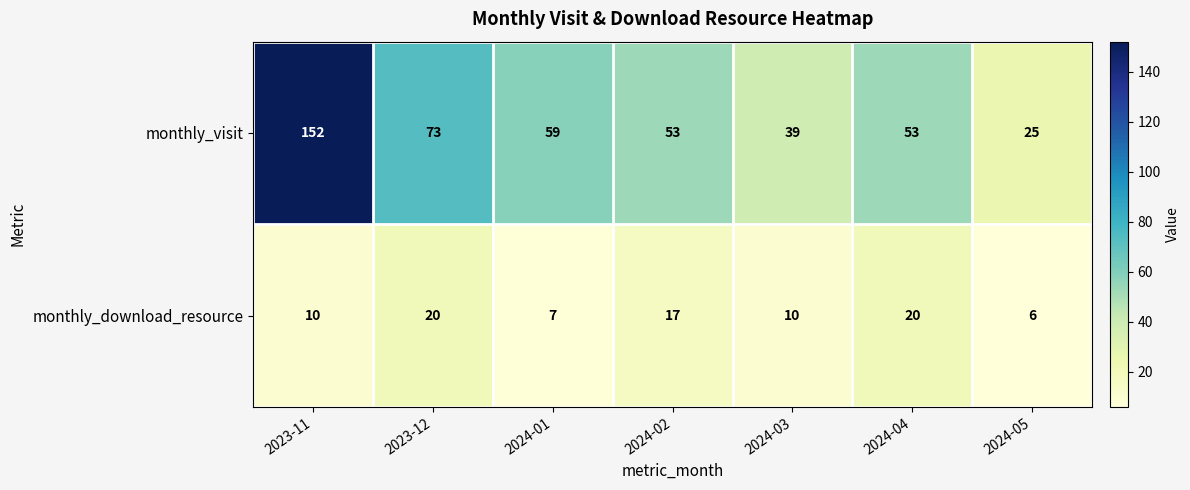

Count the monthly_visit values in the range 39 to 73.

5